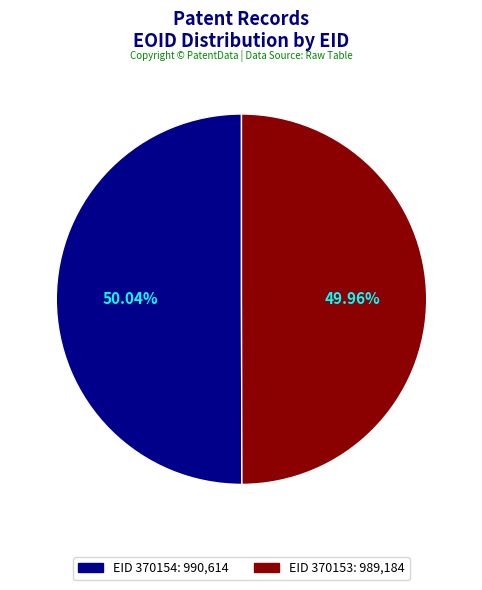

Is there any slice that represents more than half of the pie?

Yes